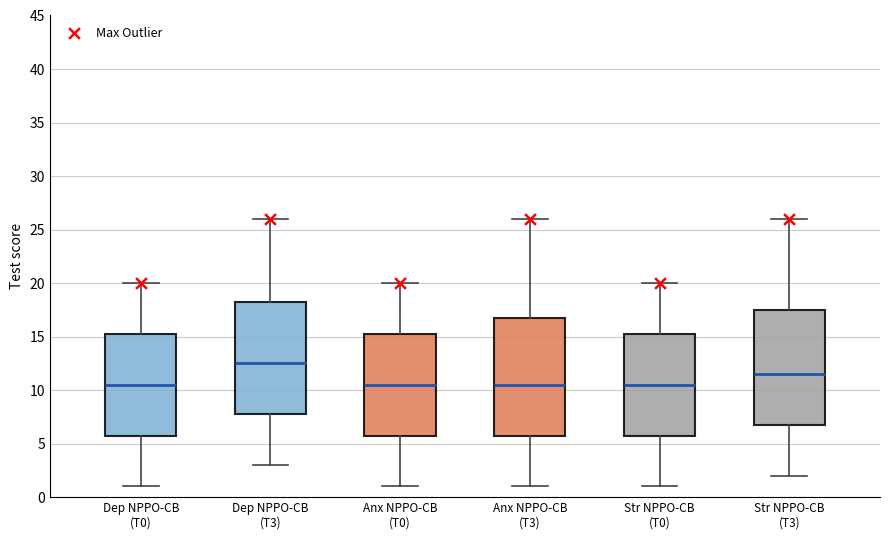

Reading left to right, read every box against the y-axis: the position of its median line, the range the box covers, and the ends of its whiskers. The values are not printed on the chart, so give them approximately, as read against the axis.

Dep NPPO-CB (T0): median 10.5, box 6.0 to 15.5, whiskers 1.0 to 20.0
Dep NPPO-CB (T3): median 12.5, box 8.0 to 18.5, whiskers 3.0 to 26.0
Anx NPPO-CB (T0): median 10.5, box 6.0 to 15.5, whiskers 1.0 to 20.0
Anx NPPO-CB (T3): median 10.5, box 6.0 to 17.0, whiskers 1.0 to 26.0
Str NPPO-CB (T0): median 10.5, box 6.0 to 15.5, whiskers 1.0 to 20.0
Str NPPO-CB (T3): median 11.5, box 7.0 to 17.5, whiskers 2.0 to 26.0